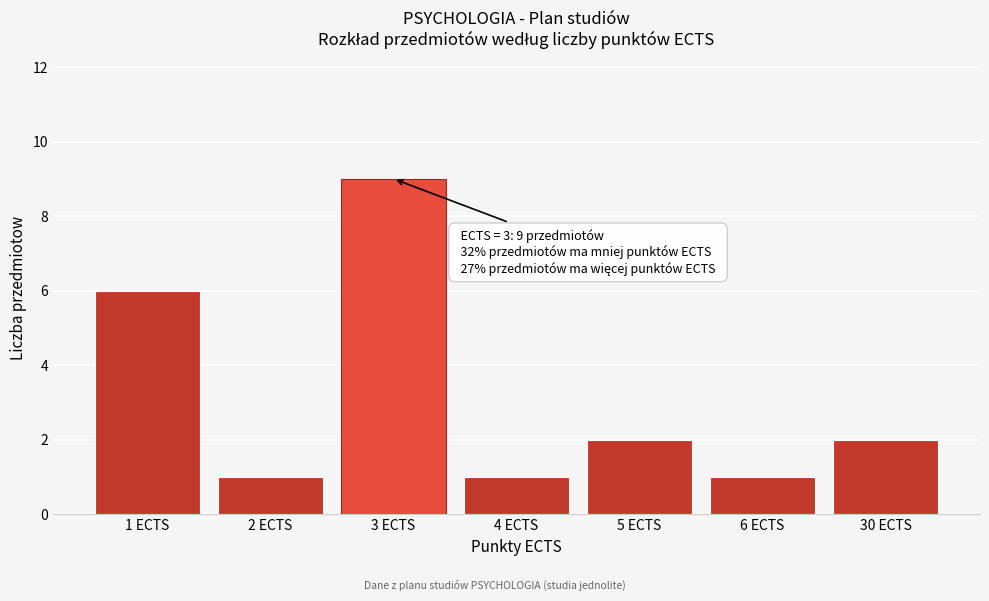

Reading left to right, extract all data points from this chart.

6	1	9	1	2	1	2